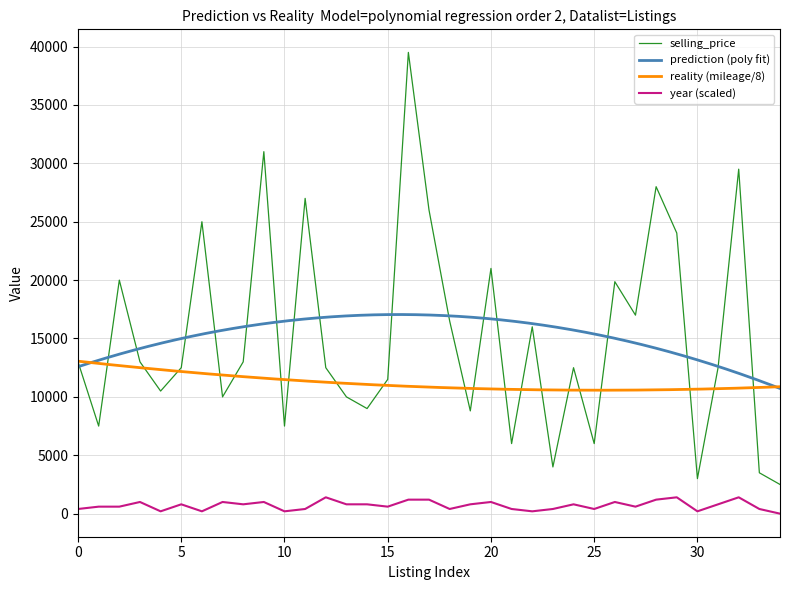

How many interior local valleys does the year series have?

10